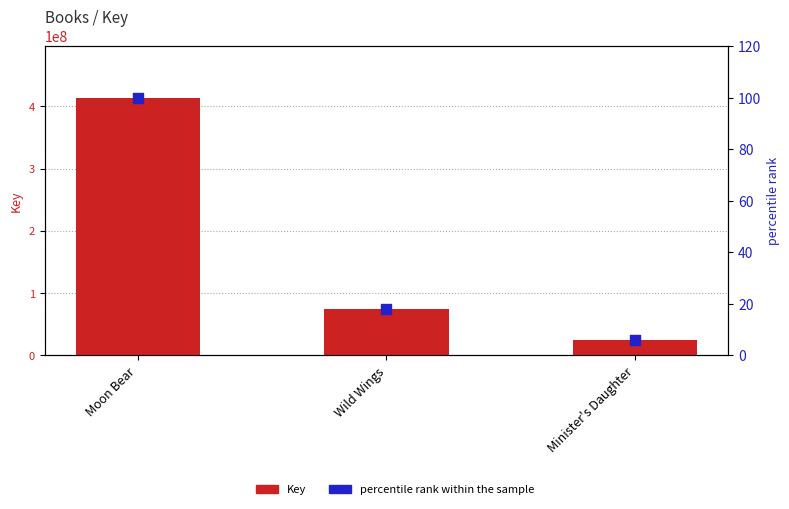

Which series has the widest spread of Y values?

Key